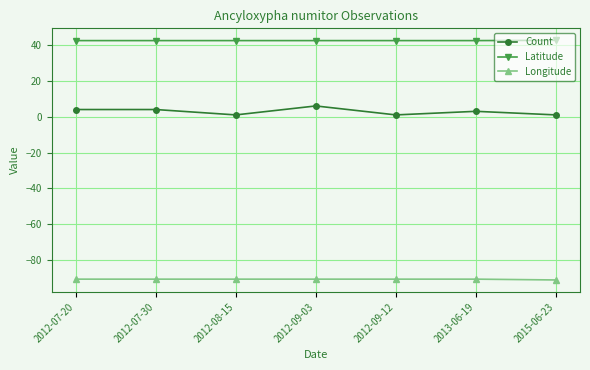

Is the value of Latitude at 2012-07-30 greater than the value of Longitude at 2015-06-23?

Yes